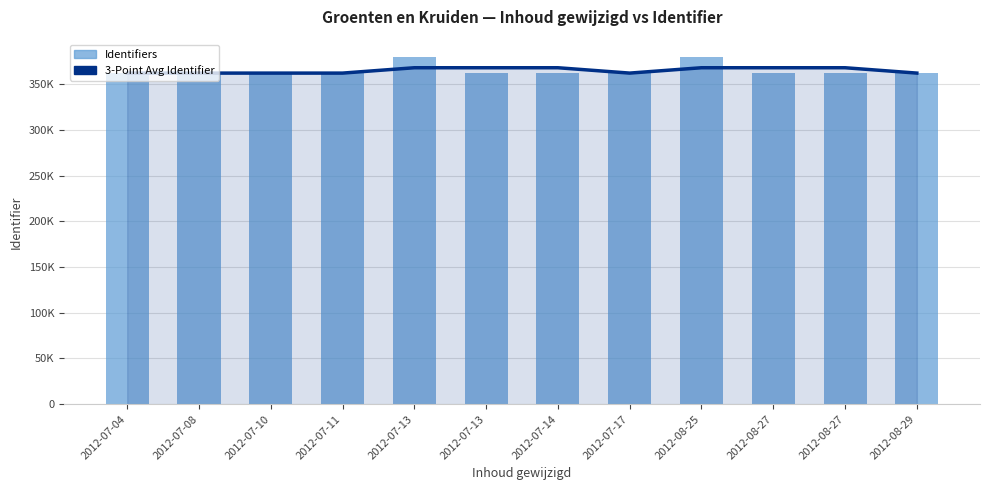

True or false: 3-Point Avg Identifier has a value of 362087.0 at 2012-07-04.

True